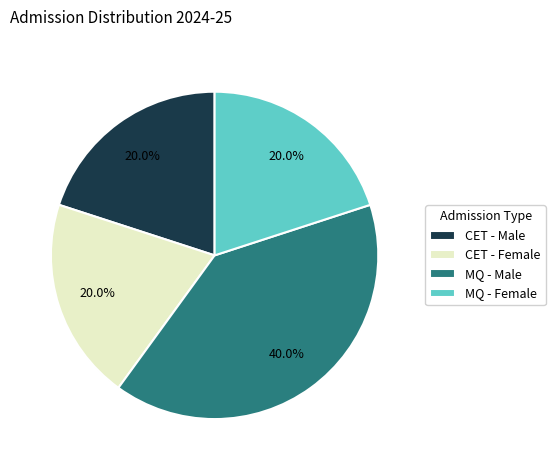

Between MQ - Male and CET - Female, which is larger?

MQ - Male